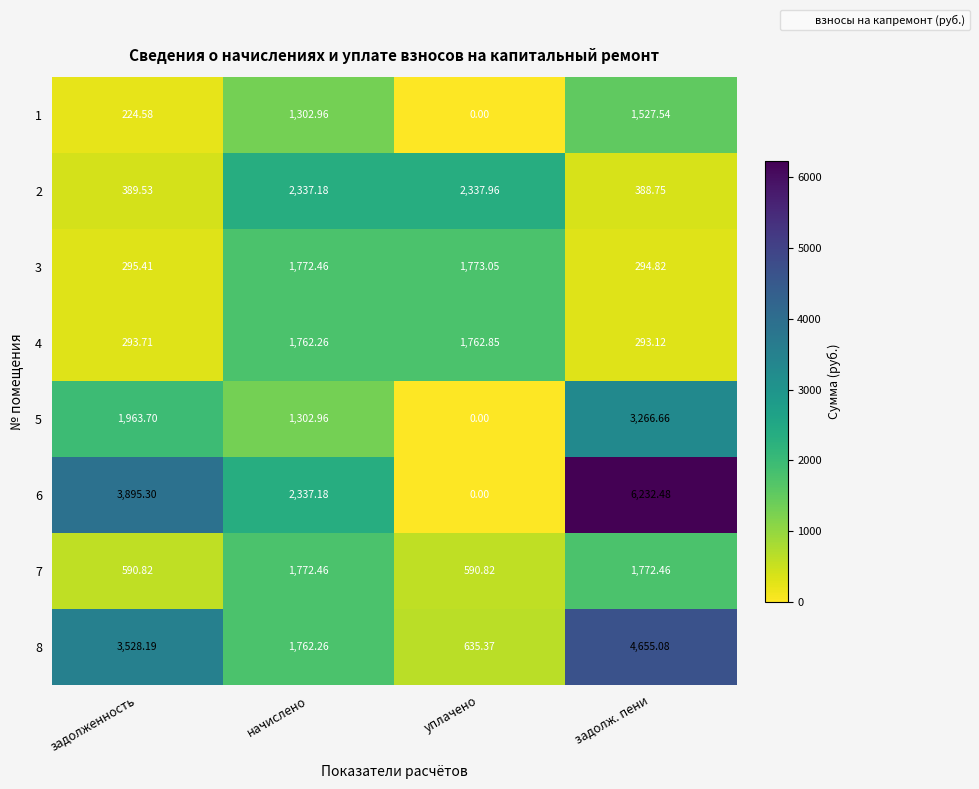

What is the total value across all series at задолж. пени?

18430.9